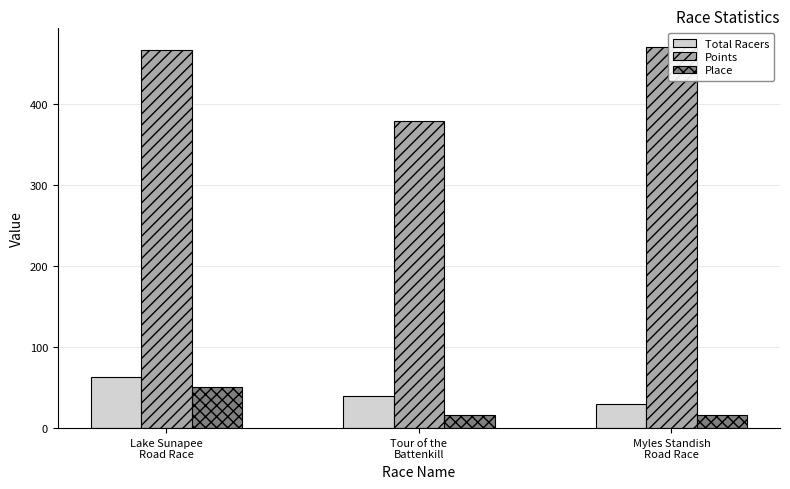

Is the value of Place at Lake Sunapee
Road Race greater than the value of Points at Lake Sunapee
Road Race?

No